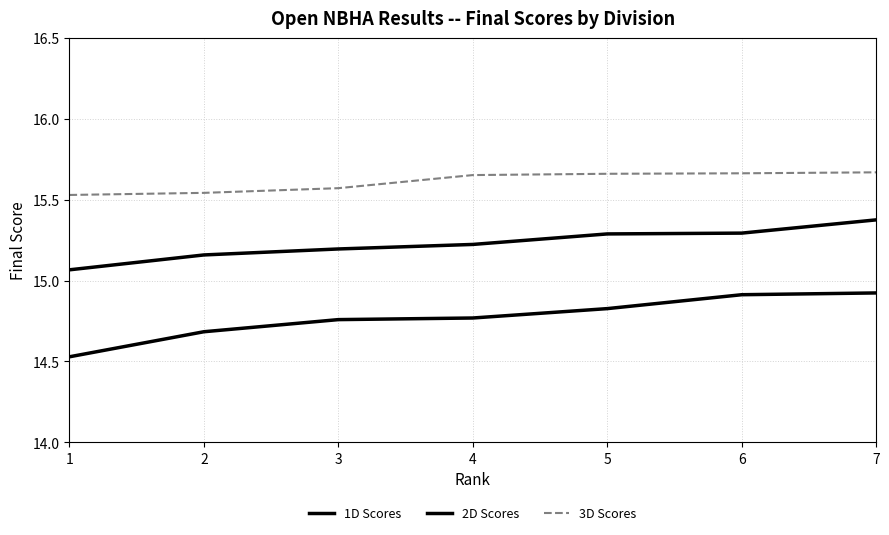

True or false: 2D Scores and 3D Scores intersect in this chart.

False